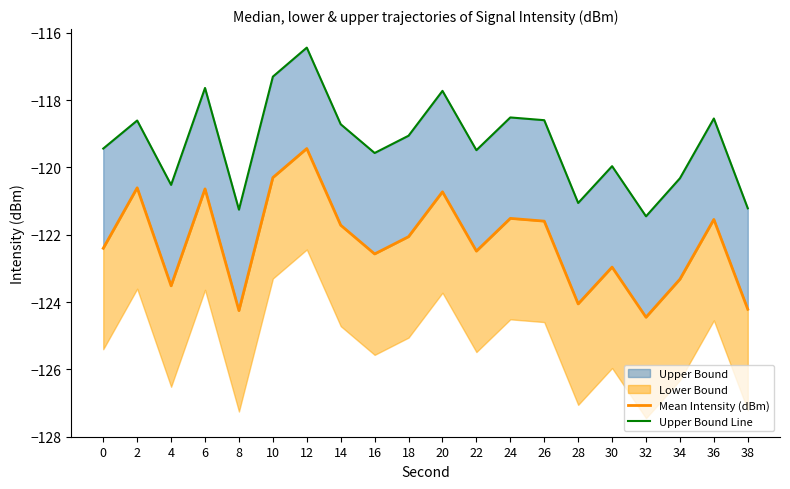

What is the average value of the Mean Intensity (dBm) series?

-122.2